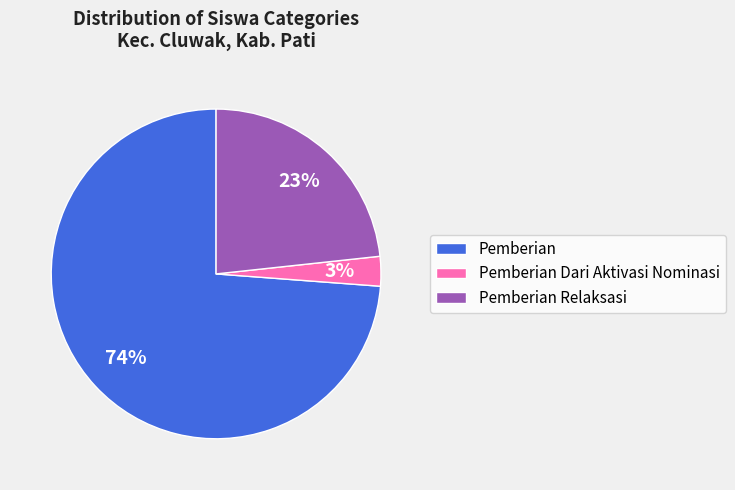

Which slice is the largest?

Pemberian